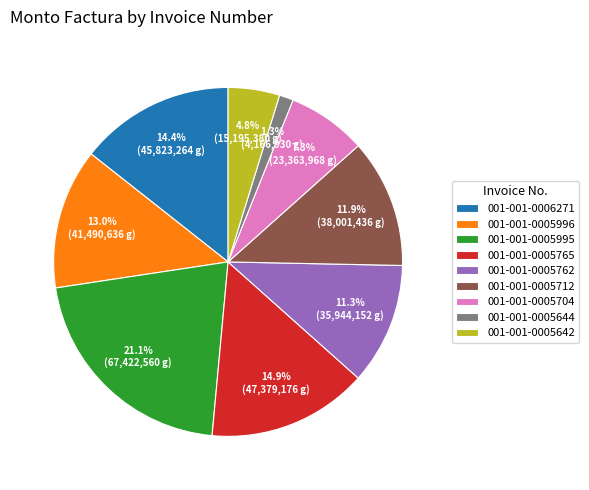

Between 001-001-0005642 and 001-001-0005996, which is larger?

001-001-0005996